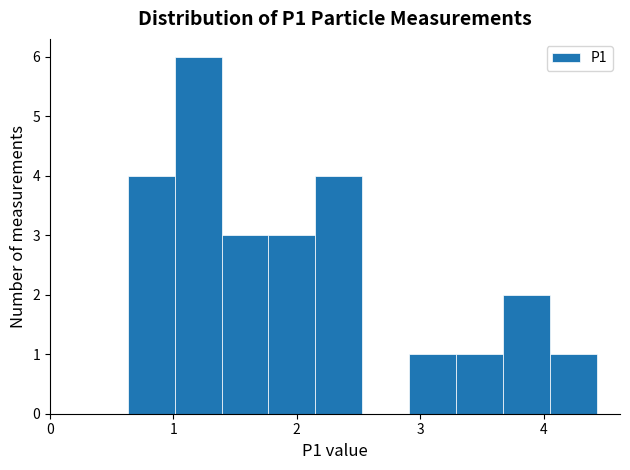

Read against the x-axis, roughly where is the centre of the tallest bar?

1.2